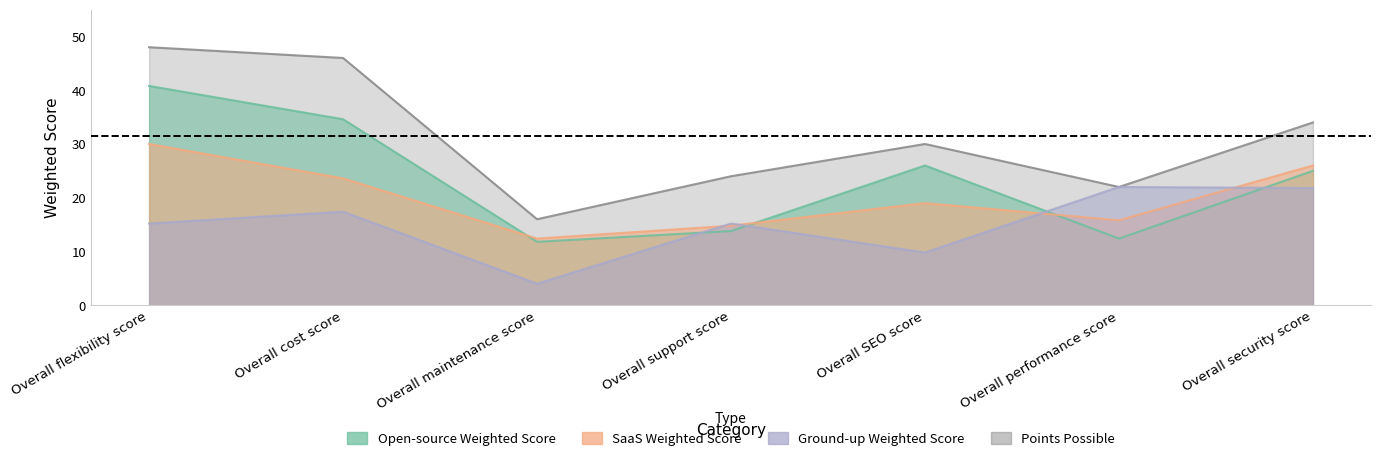

What is the difference between the SaaS Weighted Score values at Overall support score and Overall performance score?

1.0